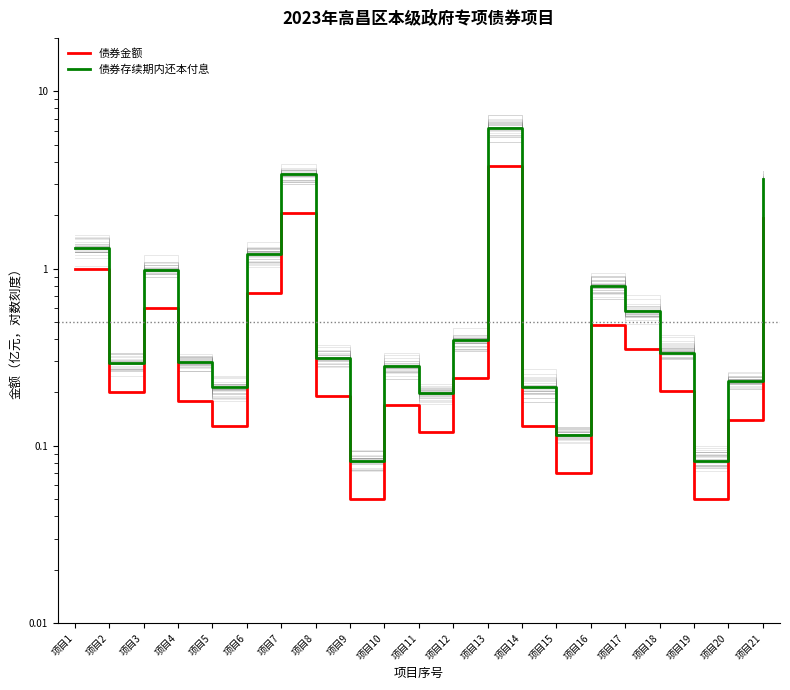

Reading right to left, transcribe all the data shown in this chart.

债券金额: 1.9	0.1	0.1	0.2	0.3	0.5	0.1	0.1	3.8	0.2	0.1	0.2	0.1	0.2	2.1	0.7	0.1	0.2	0.6	0.2	1.0
债券存续期内还本付息: 3.2	0.2	0.1	0.3	0.6	0.8	0.1	0.2	6.2	0.4	0.2	0.3	0.1	0.3	3.4	1.2	0.2	0.3	1.0	0.3	1.3